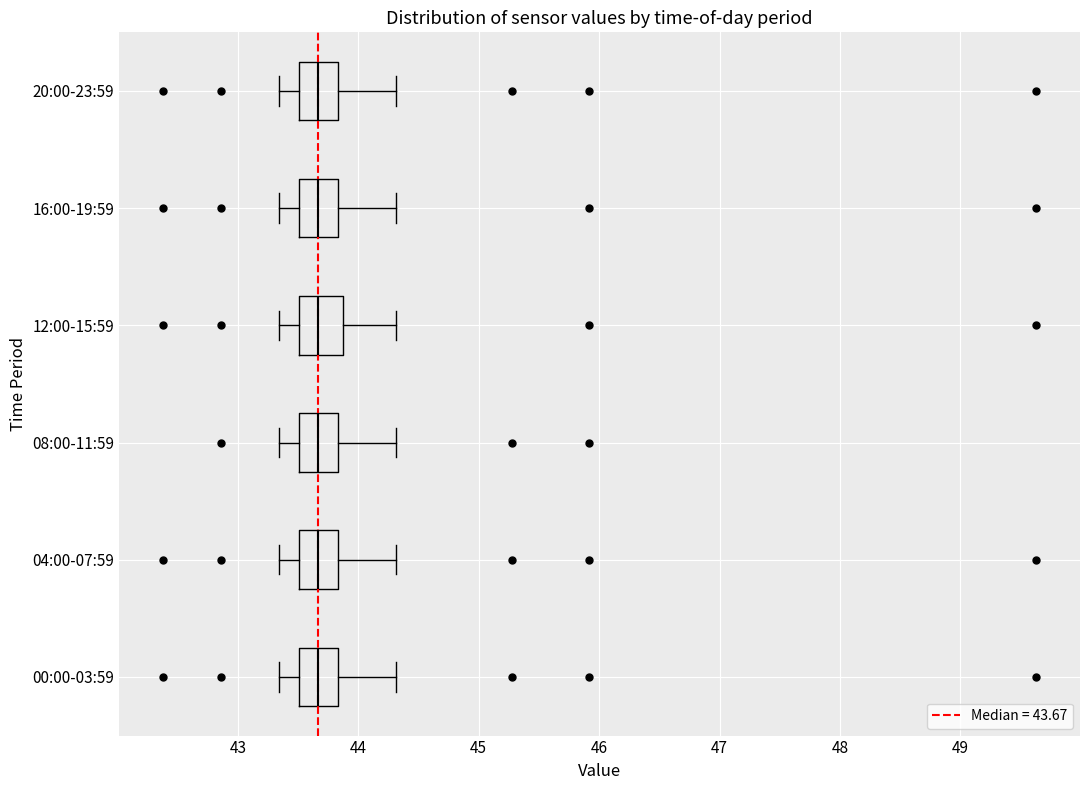

Reading bottom to top, read every box against the x-axis: the position of its median line, the range the box covers, and the ends of its whiskers. The values are not printed on the chart, so give them approximately, as read against the axis.

00:00-03:59: median 43.7, box 43.5 to 43.8, whiskers 43.3 to 44.3
04:00-07:59: median 43.7, box 43.5 to 43.8, whiskers 43.3 to 44.3
08:00-11:59: median 43.7, box 43.5 to 43.8, whiskers 43.3 to 44.3
12:00-15:59: median 43.7, box 43.5 to 43.9, whiskers 43.3 to 44.3
16:00-19:59: median 43.7, box 43.5 to 43.8, whiskers 43.3 to 44.3
20:00-23:59: median 43.7, box 43.5 to 43.8, whiskers 43.3 to 44.3